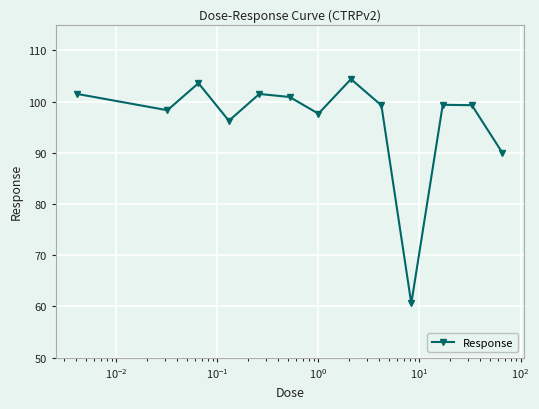

True or false: there are more than 2 points higher than both neighbors.

True